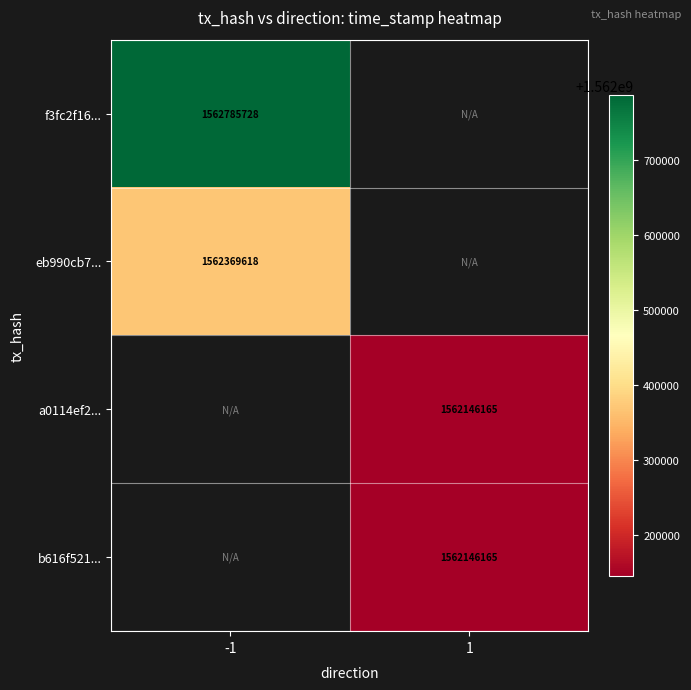

The value of b616f521... at 1 is 1562146165. True or false?

True